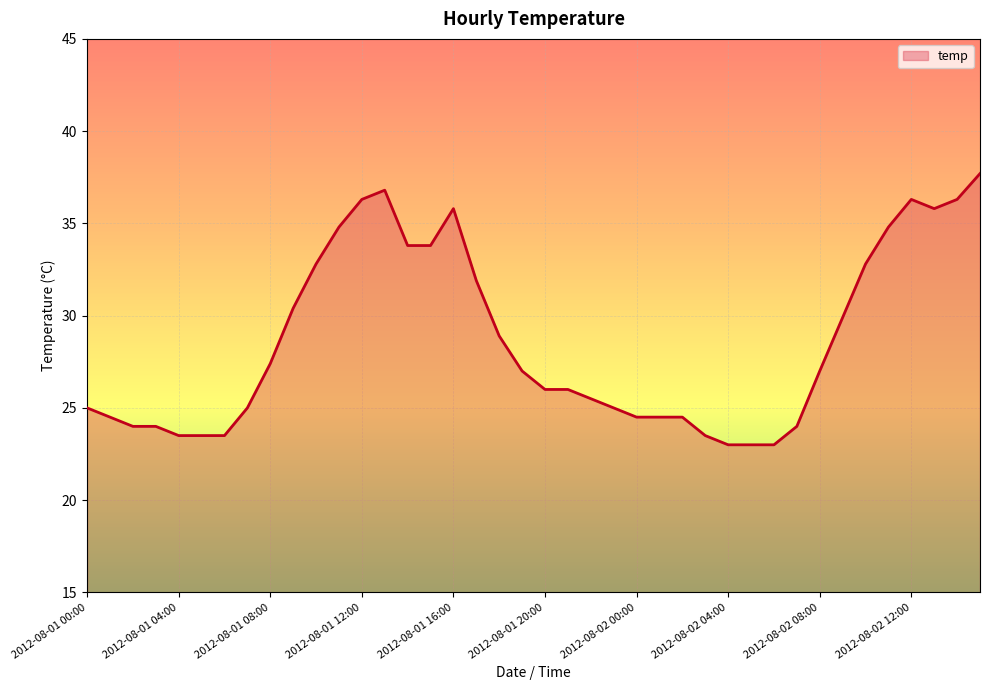

What is the greatest value displayed?

37.7